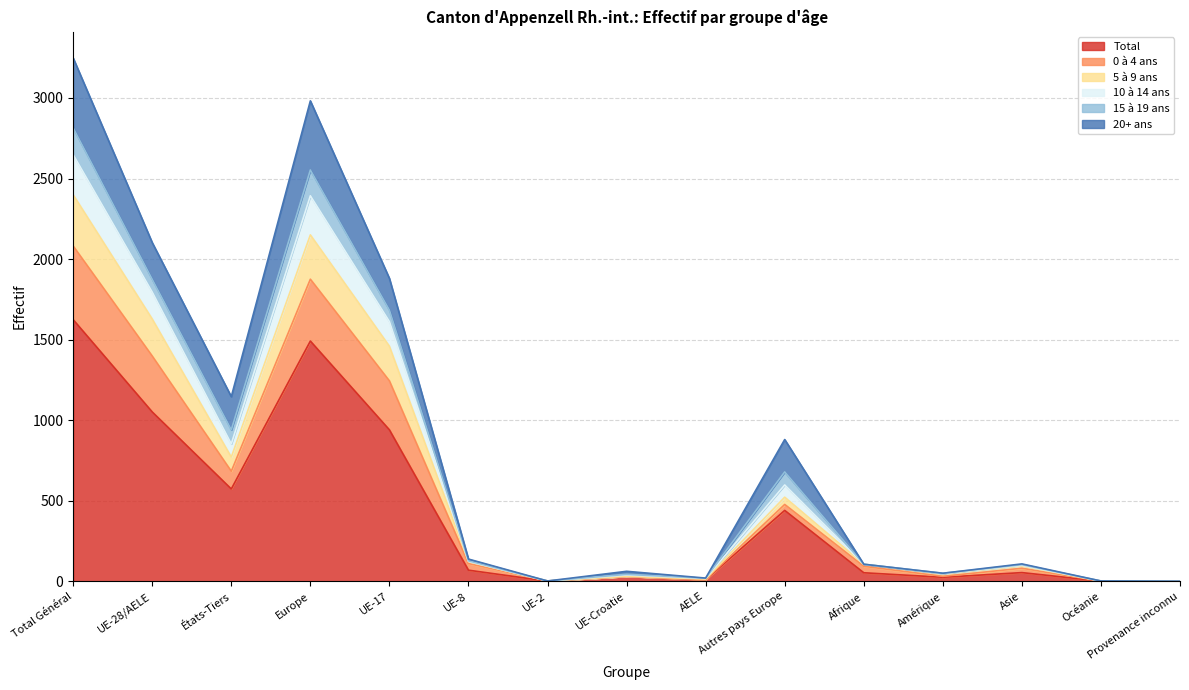

What is the maximum value for Total?

1624